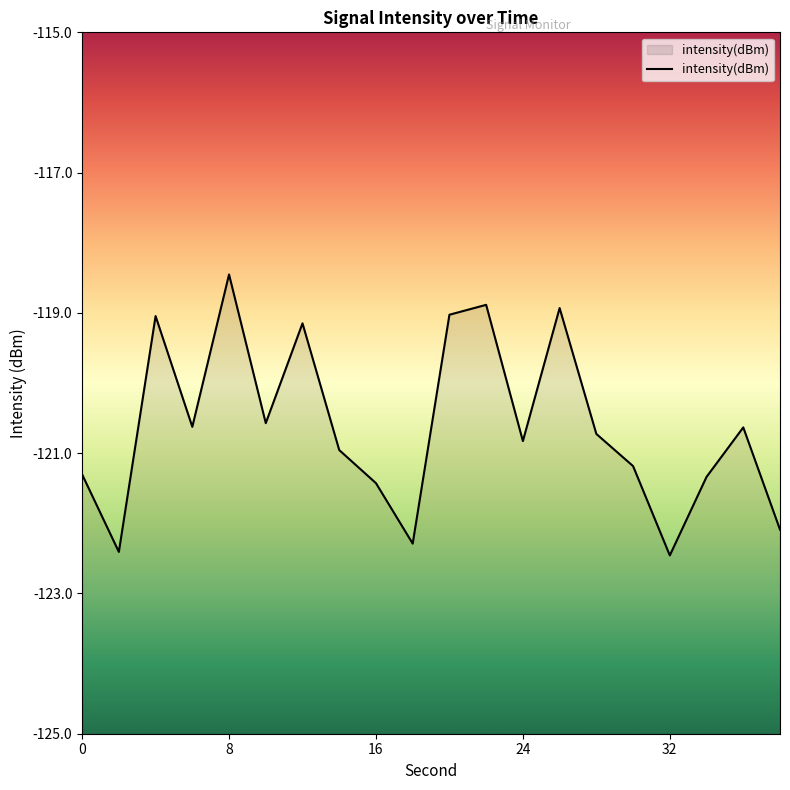

True or false: the data shows -122.5 at 32.

True